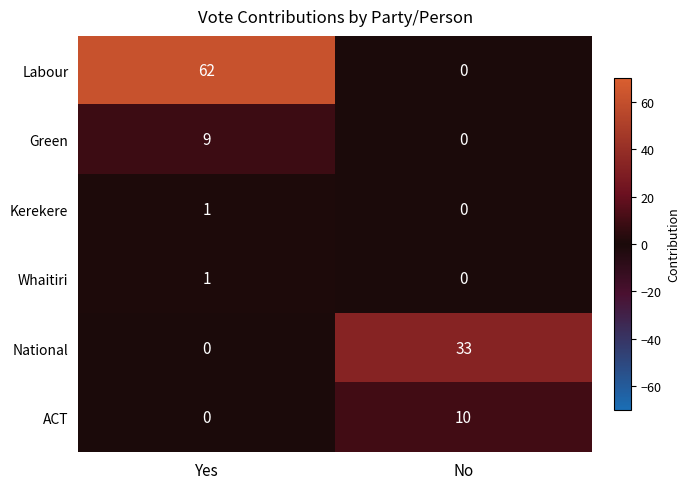

The Whaitiri series shows 1 at Yes. True or false?

True